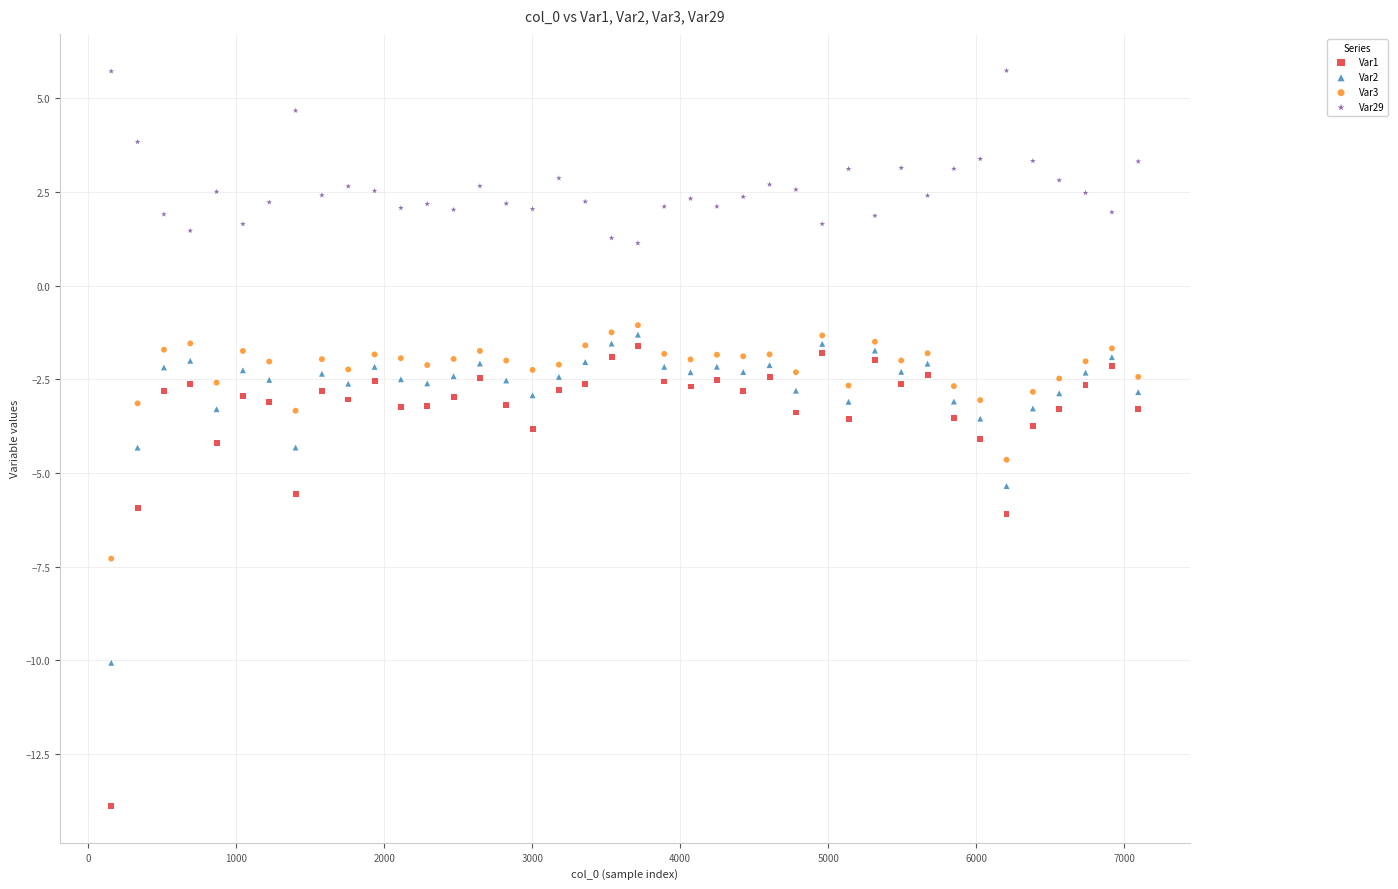

Across all data points, what is the range of Y values (max minus min)?

19.6